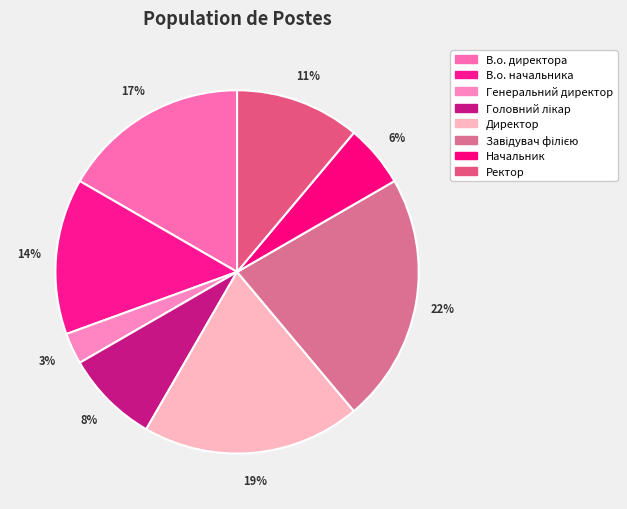

Which has a higher value, Директор or В.о. начальника?

Директор